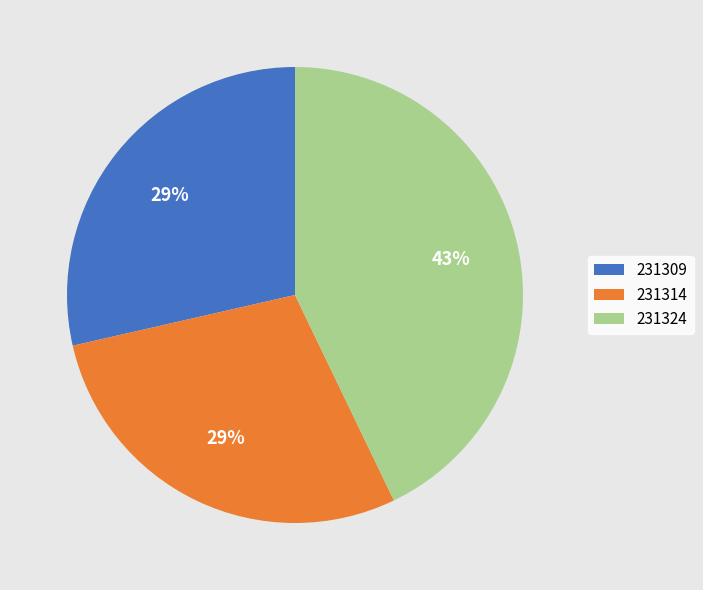

Do 231314 and 231324 together represent more than half of the pie?

Yes